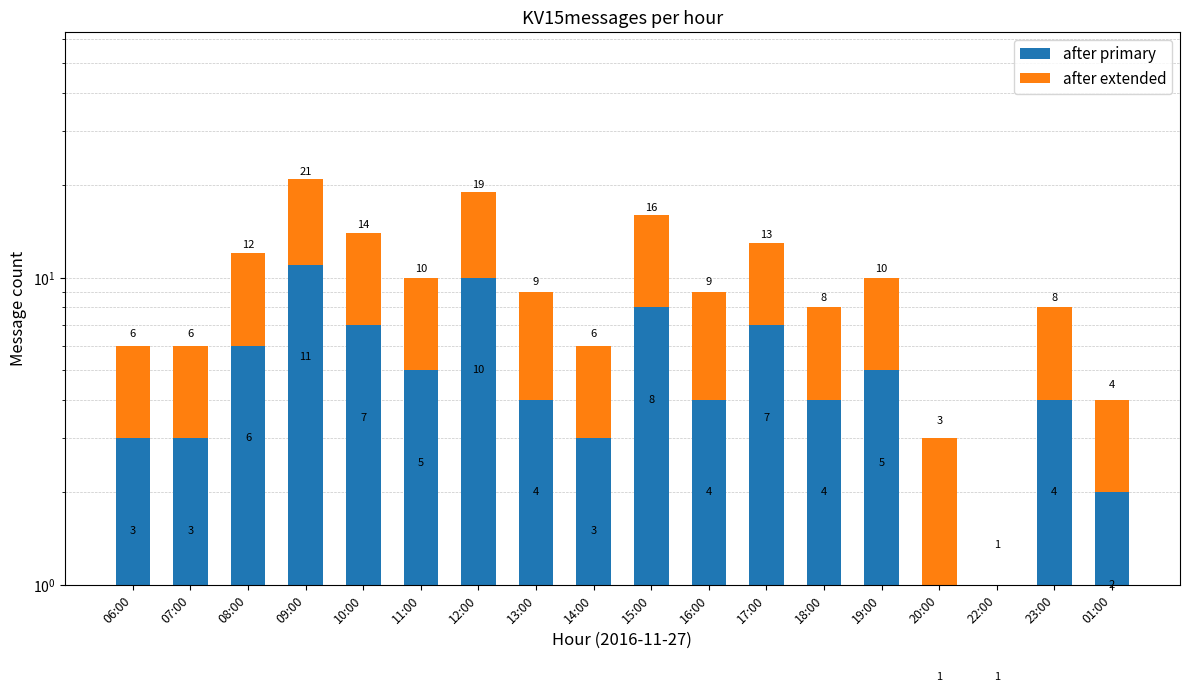

What is the highest value of the after primary series?

11